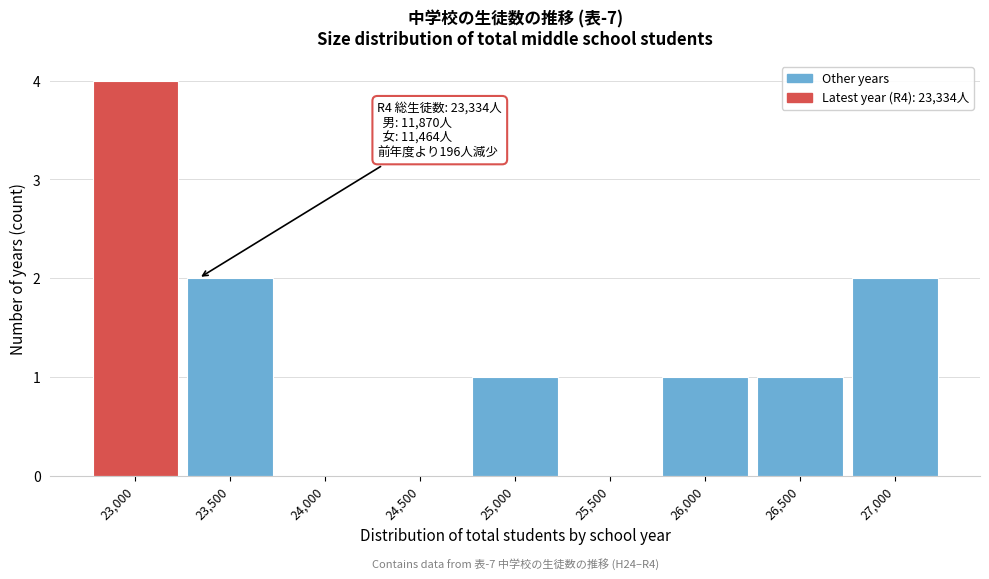

Reading left to right, transcribe all the data shown in this chart.

23,000=4	23,500=2	24,000=0	24,500=0	25,000=1	25,500=0	26,000=1	26,500=1	27,000=2